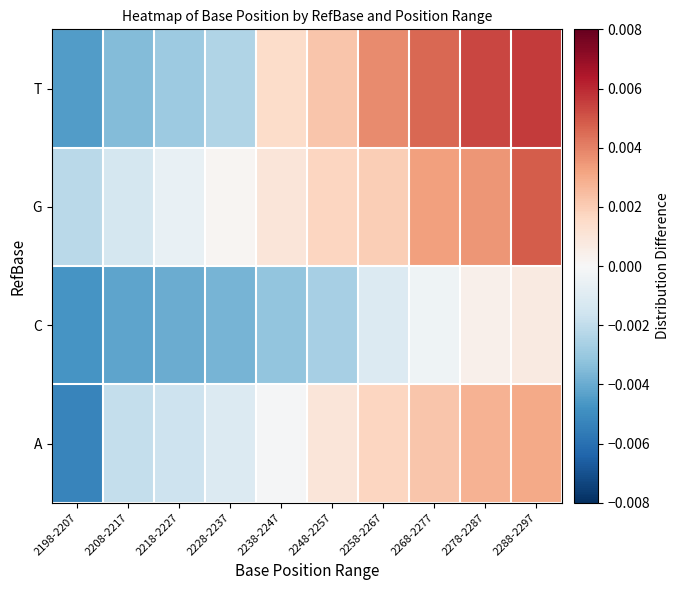

How many distinct data groups are displayed?

4